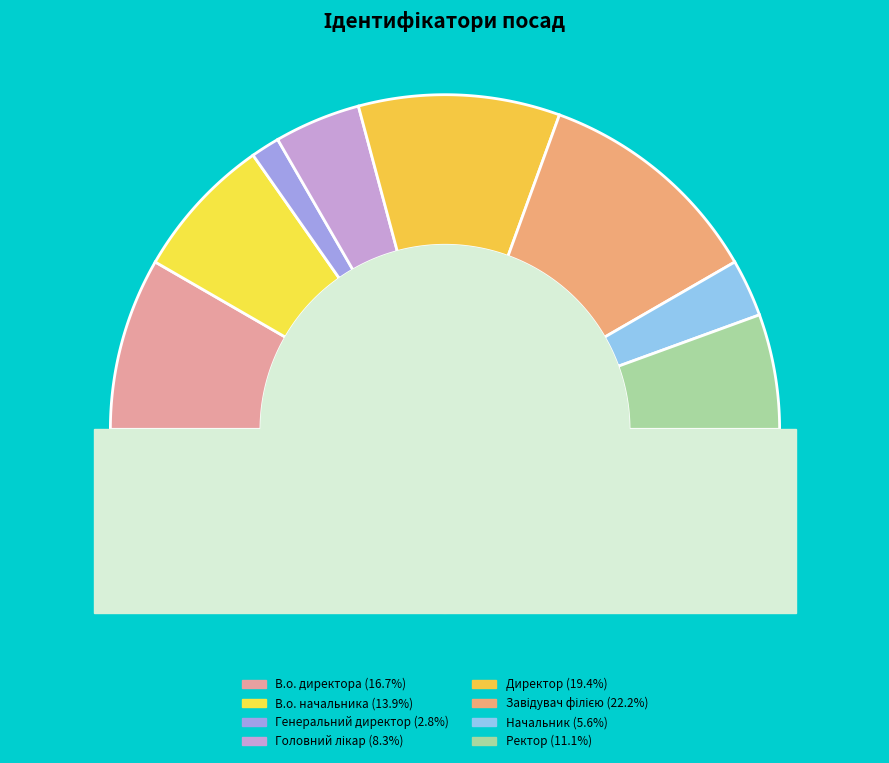

Which slice is the smallest?

Генеральний директор